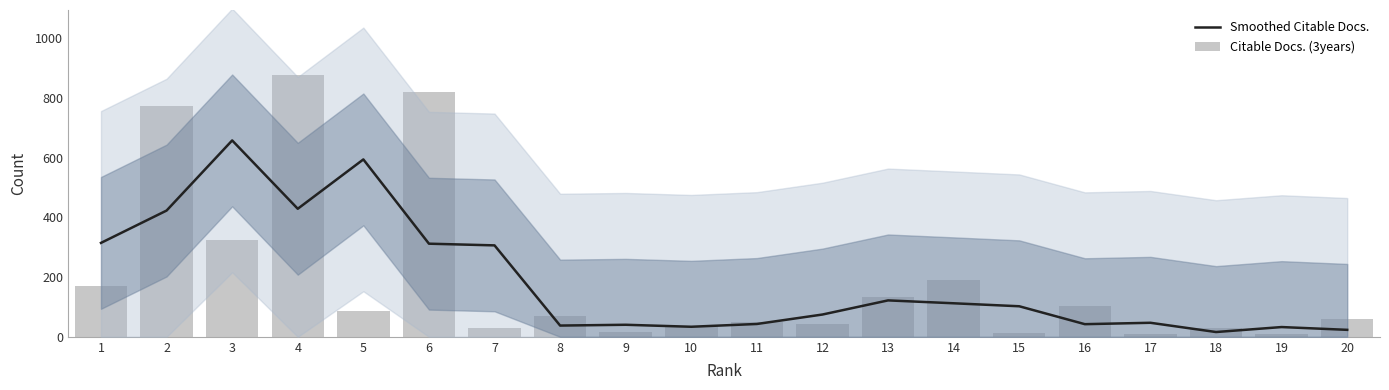

How many values in the Smoothed Citable Docs. series exceed 102?

10